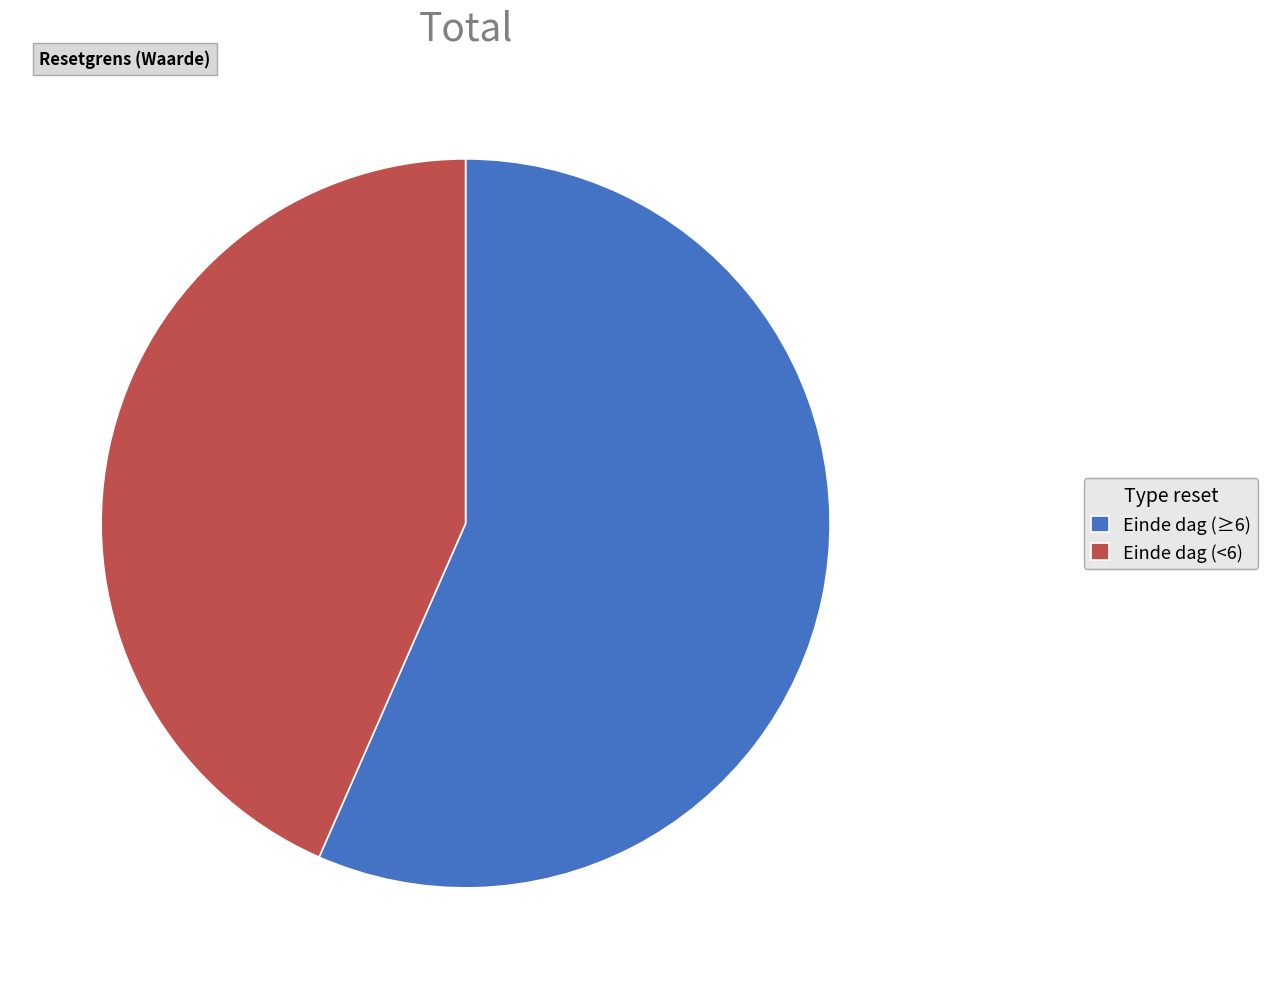

True or false: Einde dag (≥6) accounts for 57% of the total.

True